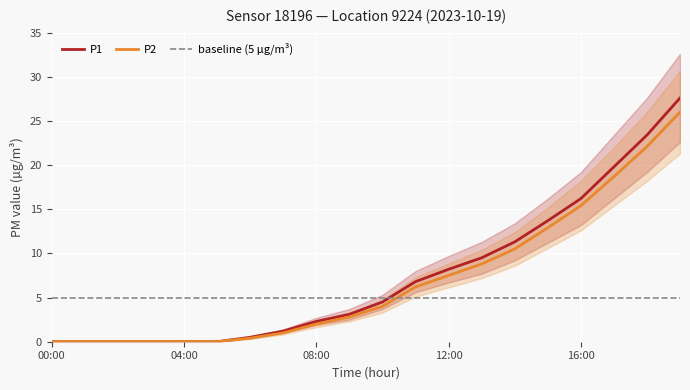

What is the sum of the P1 values at 11:00 and 02:00?

6.8